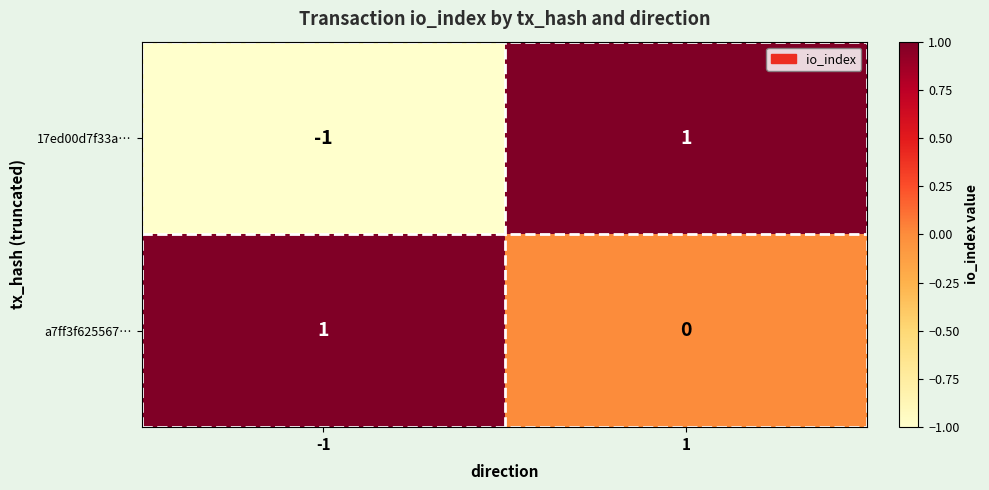

How many series are shown in this chart?

2